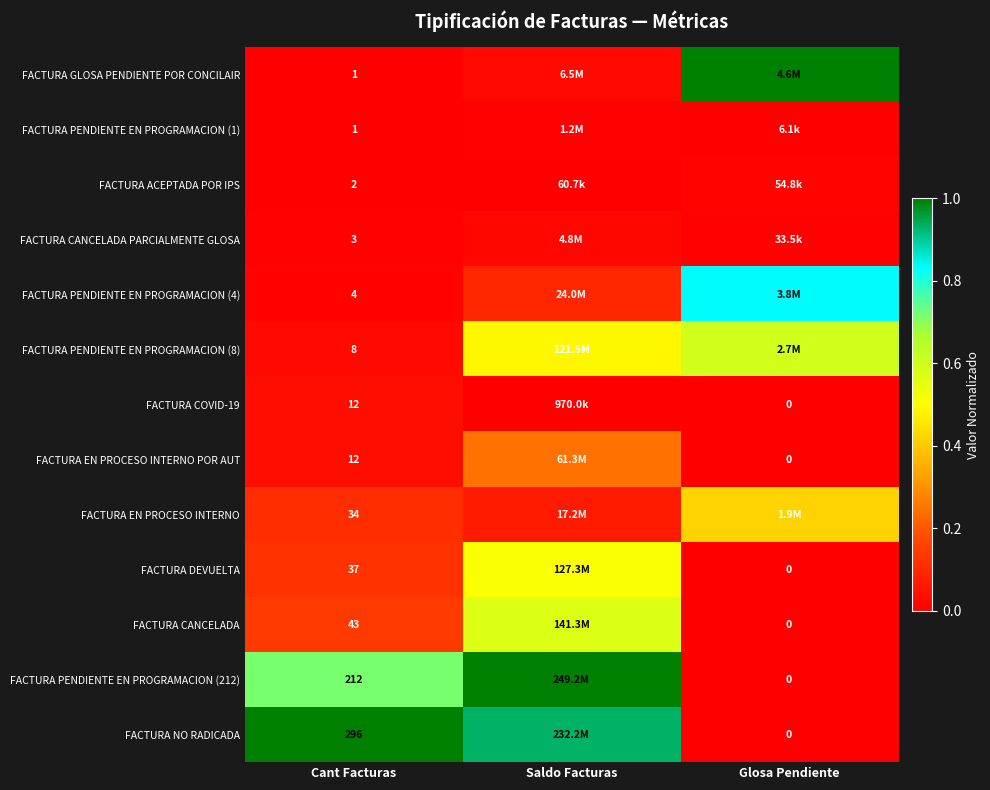

At which label does FACTURA NO RADICADA reach its minimum?

Glosa Pendiente